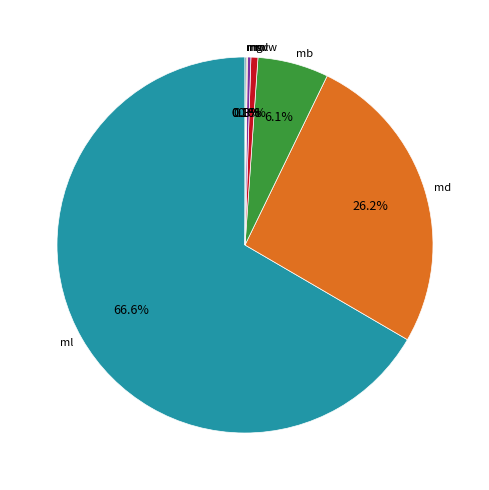

Is there a majority slice in this chart?

Yes